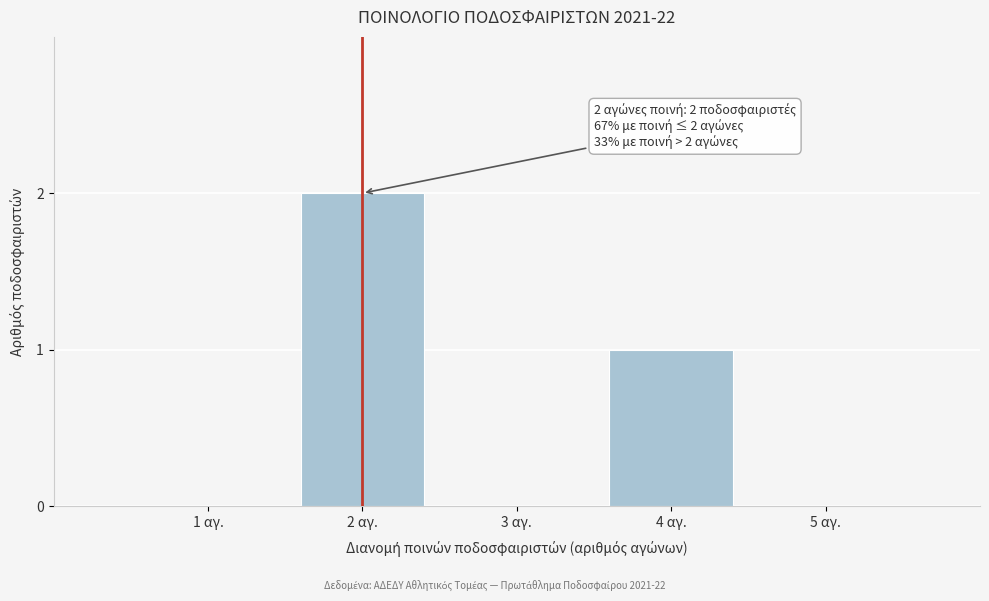

Reading right to left, what are all the values shown in this chart?

5 αγ.=0	4 αγ.=1	3 αγ.=0	2 αγ.=2	1 αγ.=0